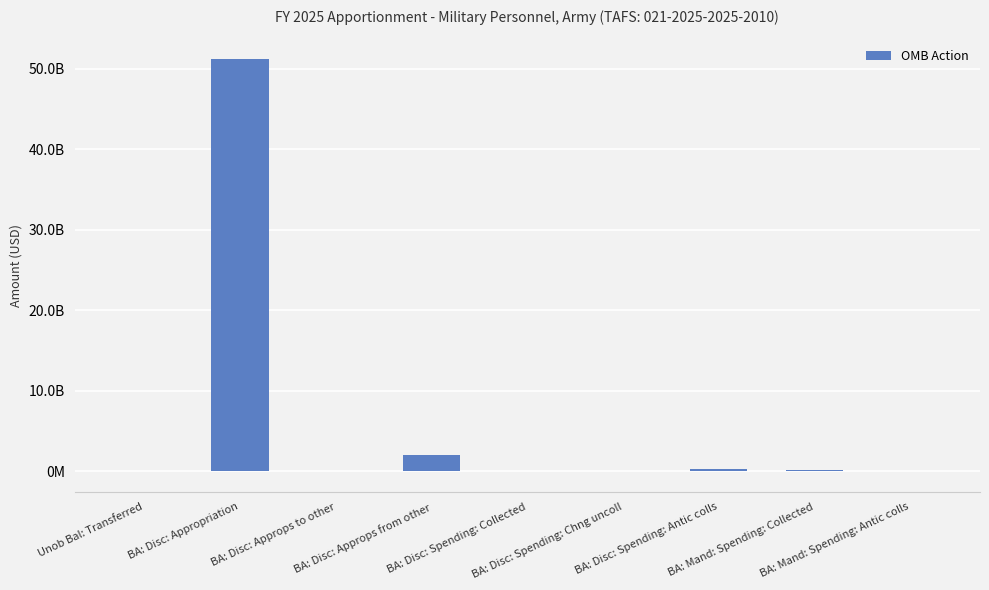

Are the bars horizontal?

No